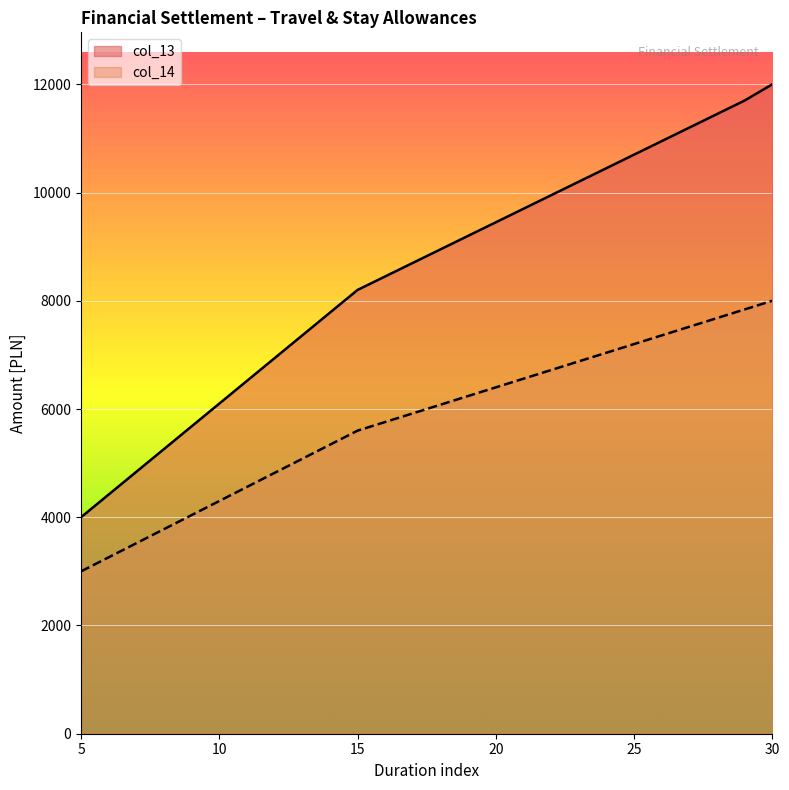

True or false: col_14 has more than 1 points higher than both neighbors.

False